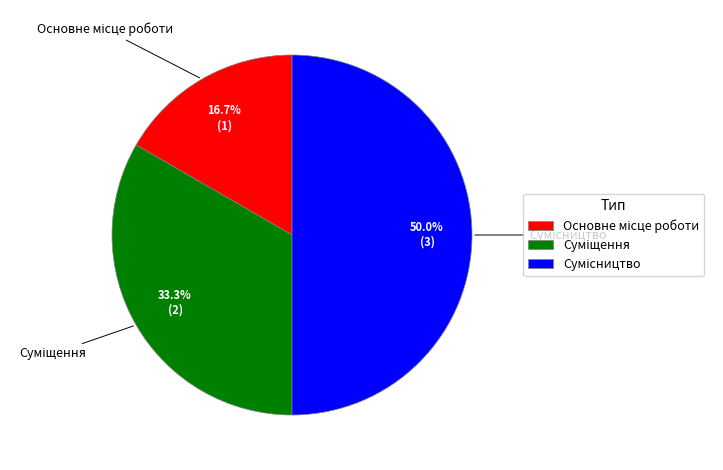

Is there a majority slice in this chart?

No